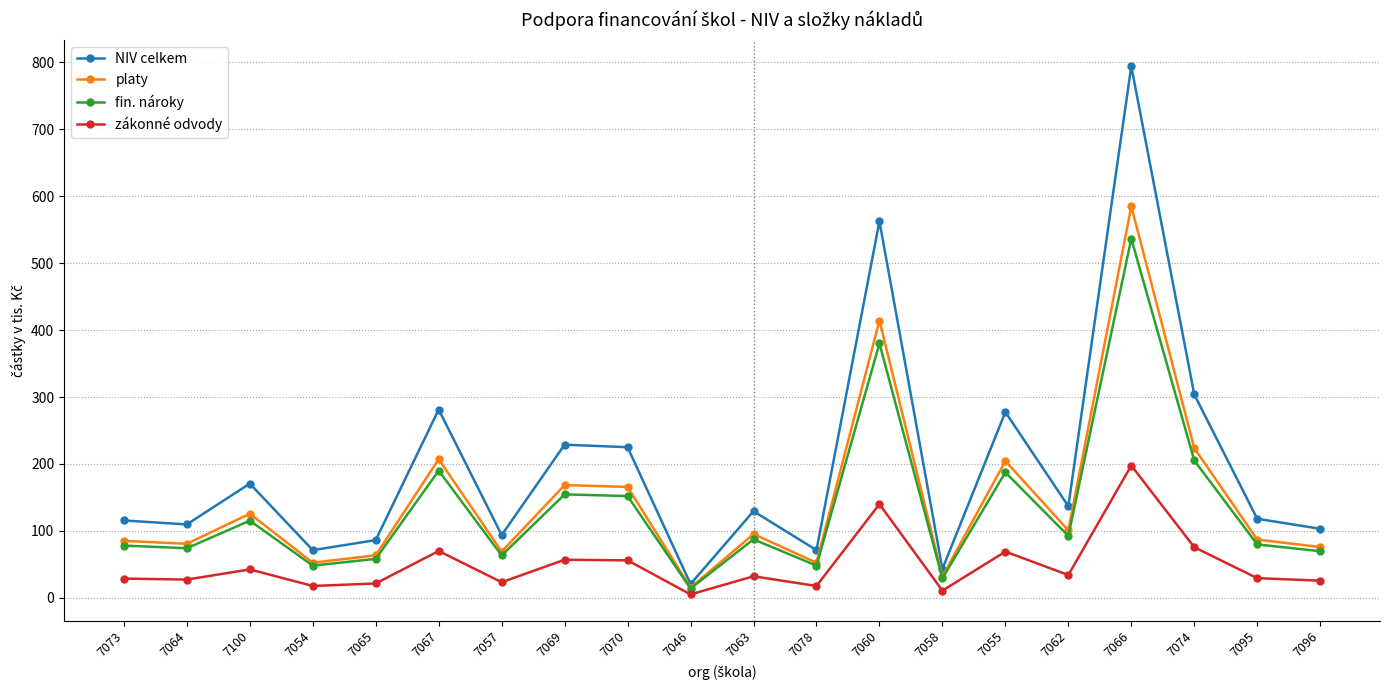

True or false: zákonné odvody and platy intersect in this chart.

False